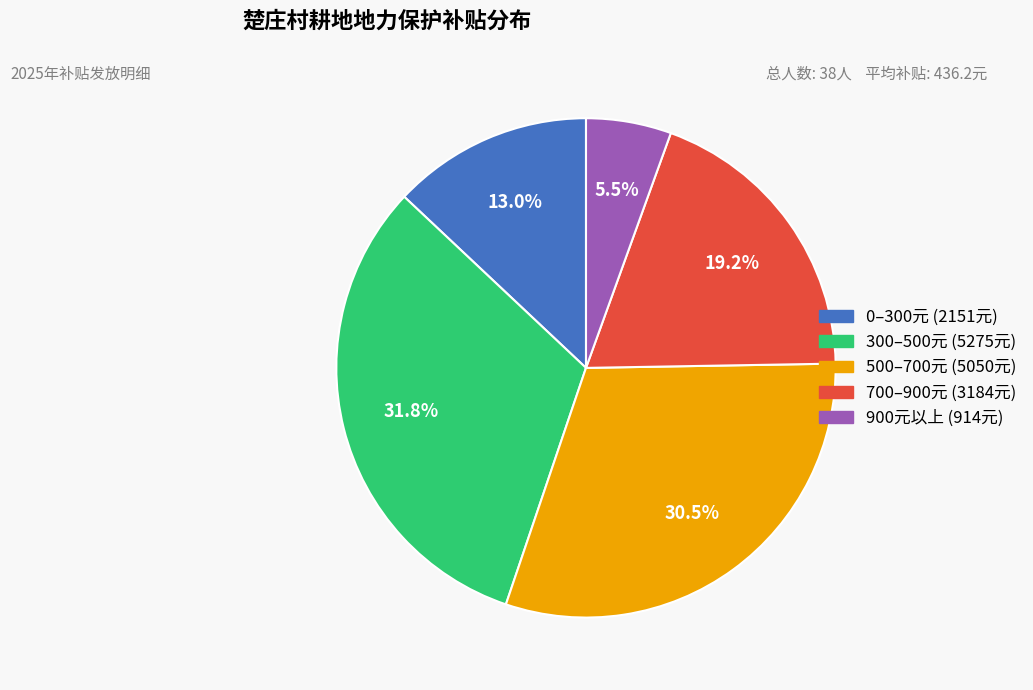

Does any single category account for the majority?

No